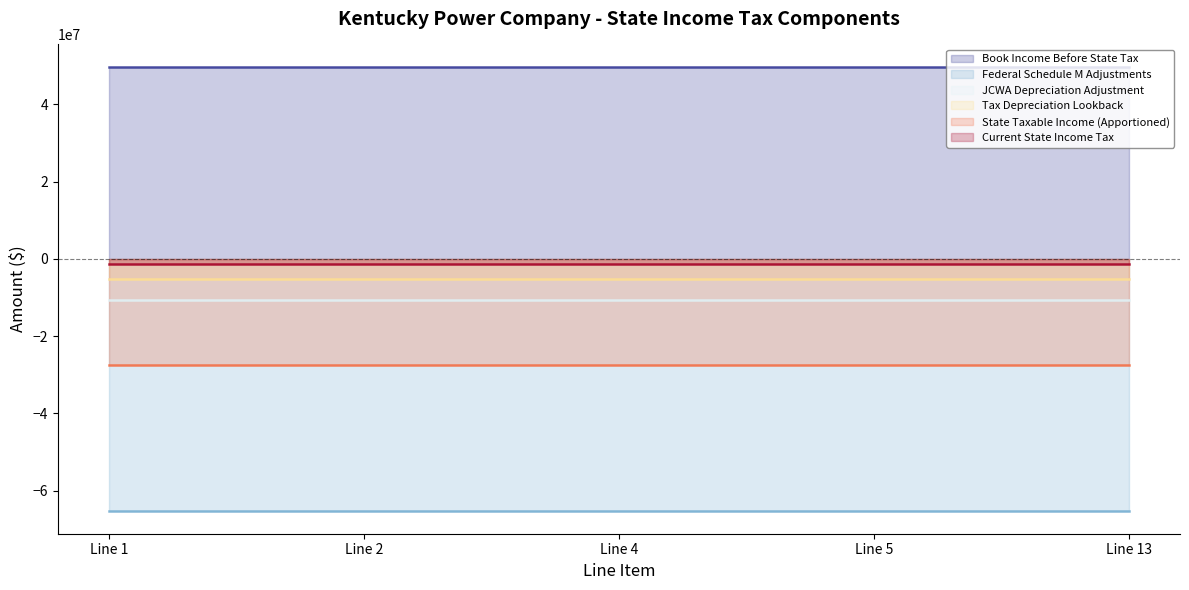

How many distinct data groups are displayed?

6